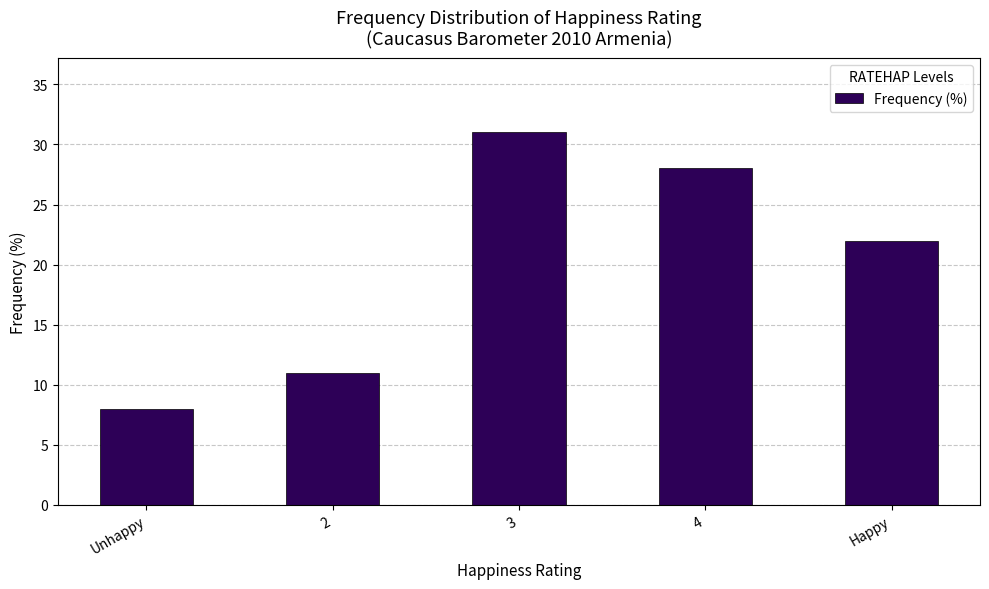

What is the change in value from Unhappy to 4?

+20